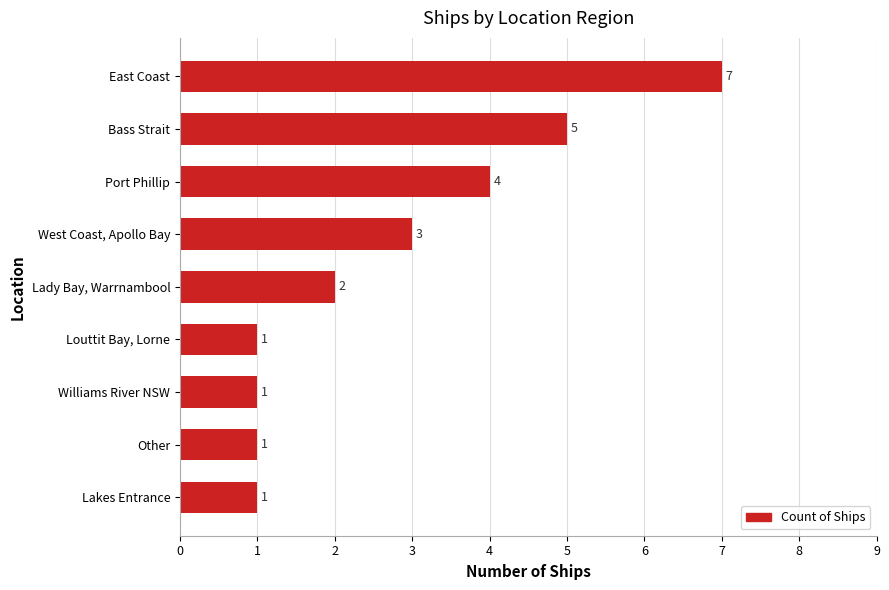

How many values are between 1 and 4?

7